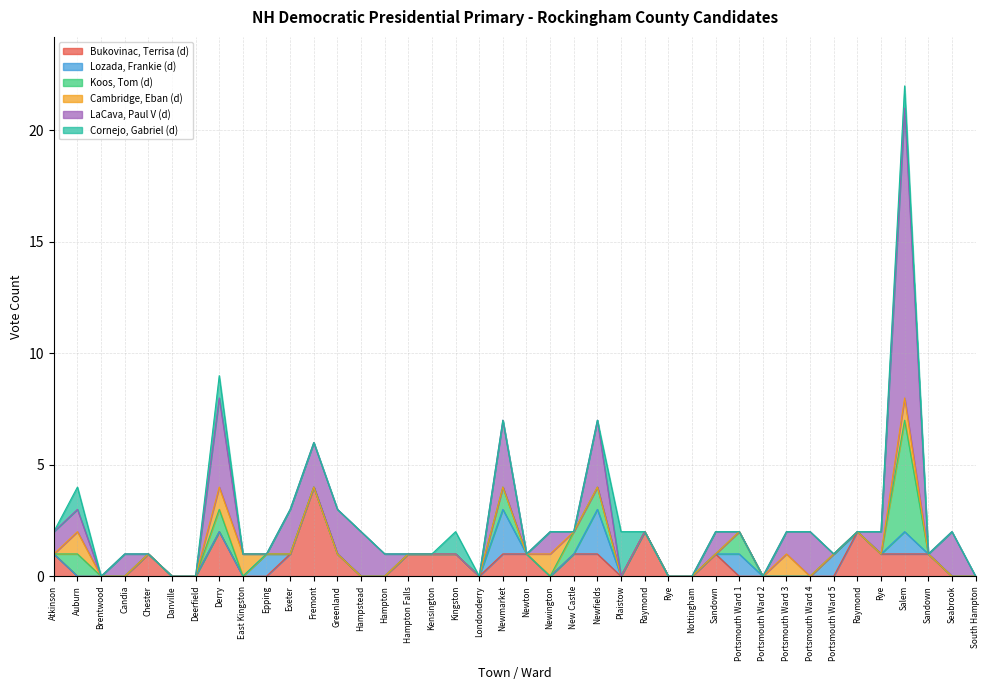

List the labels in order of Cambridge, Eban (d) value, largest first.

Auburn, Derry, East Kingston, Newington, Portsmouth Ward 3, Salem, Atkinson, Brentwood, Candia, Chester, Danville, Deerfield, Epping, Exeter, Fremont, Greenland, Hampstead, Hampton, Hampton Falls, Kensington, Kingston, Londonderry, Newmarket, Newton, New Castle, Newfields, Plaistow, Raymond, Rye, Nottingham, Sandown, Portsmouth Ward 1, Portsmouth Ward 2, Portsmouth Ward 4, Portsmouth Ward 5, Raymond, Rye, Sandown, Seabrook, South Hampton